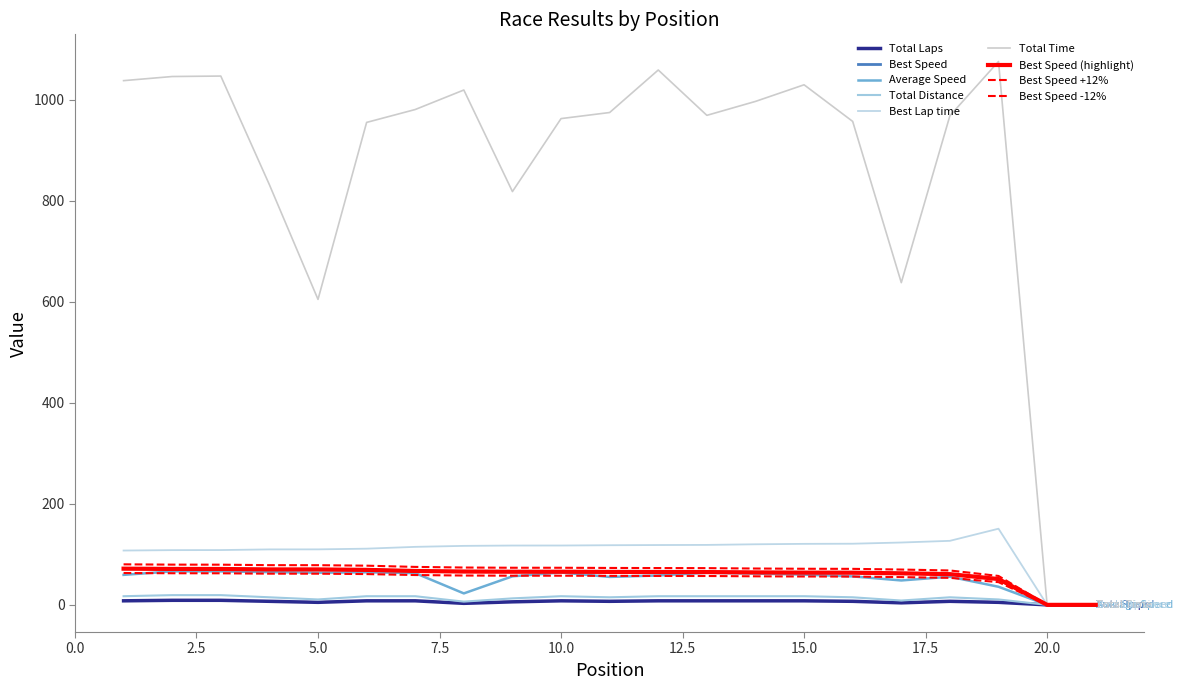

Is this an area chart (filled region under the line)?

No